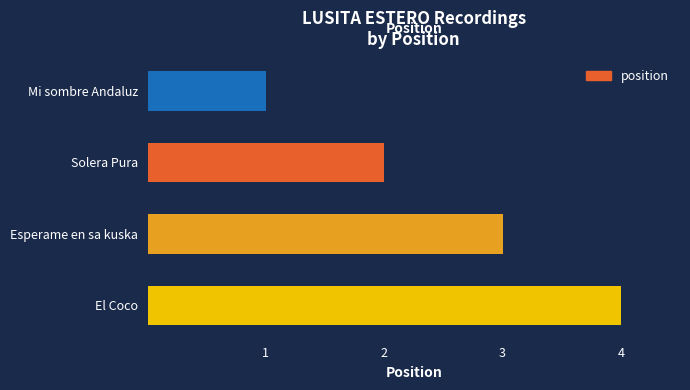

Which category has the lowest value across all series?

Mi sombre Andaluz